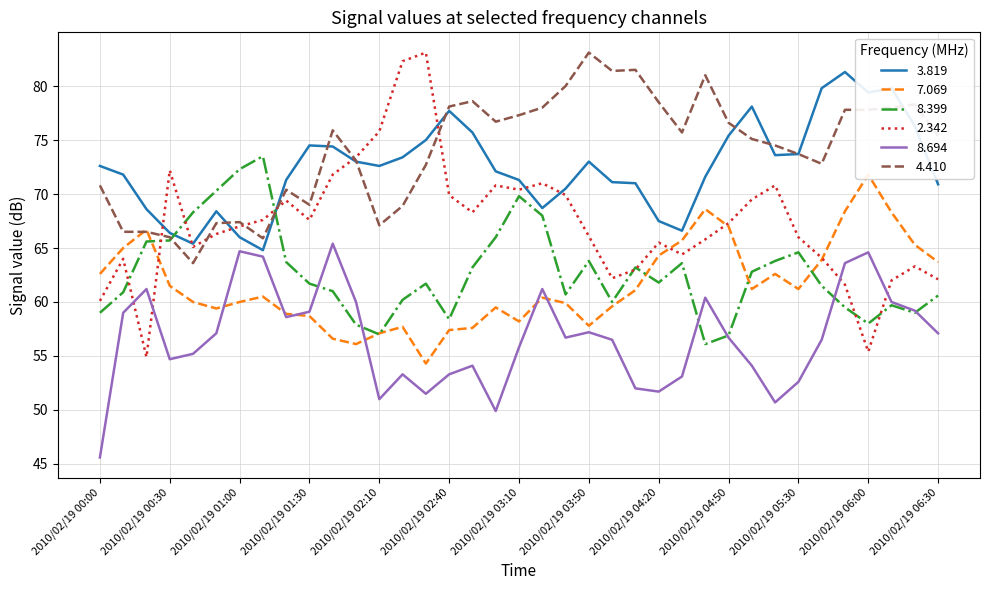

How many data points in 3.819 are less than 72?

17